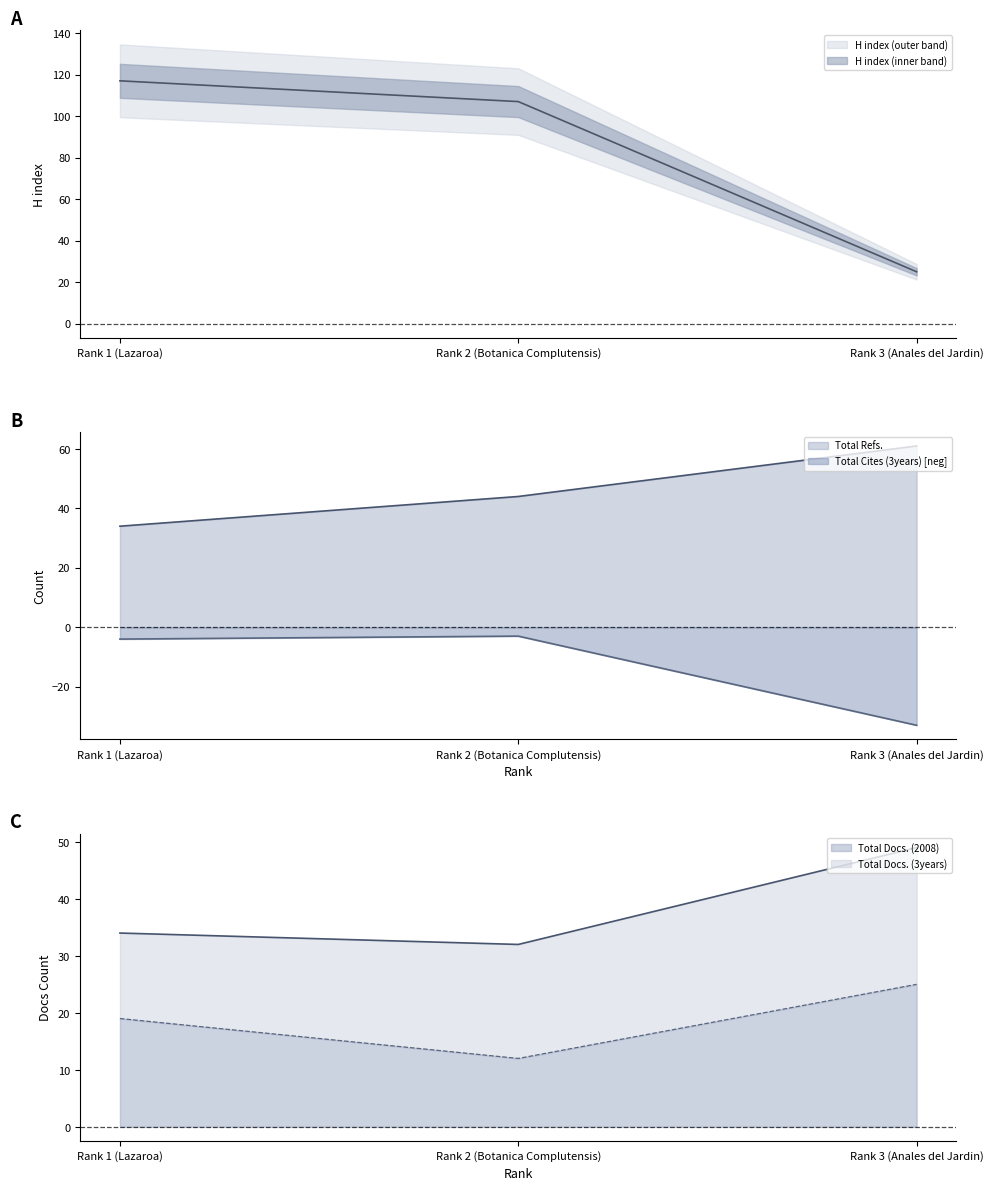

What is the difference between the Total Cites (3years) values at Rank 2 (Botanica Complutensis) and Rank 3 (Anales del Jardin)?

30